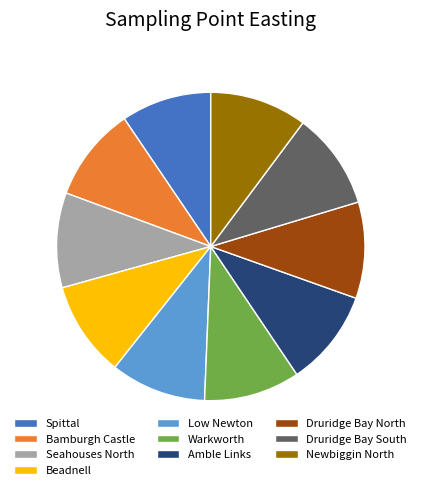

Is Warkworth the majority of the pie?

No